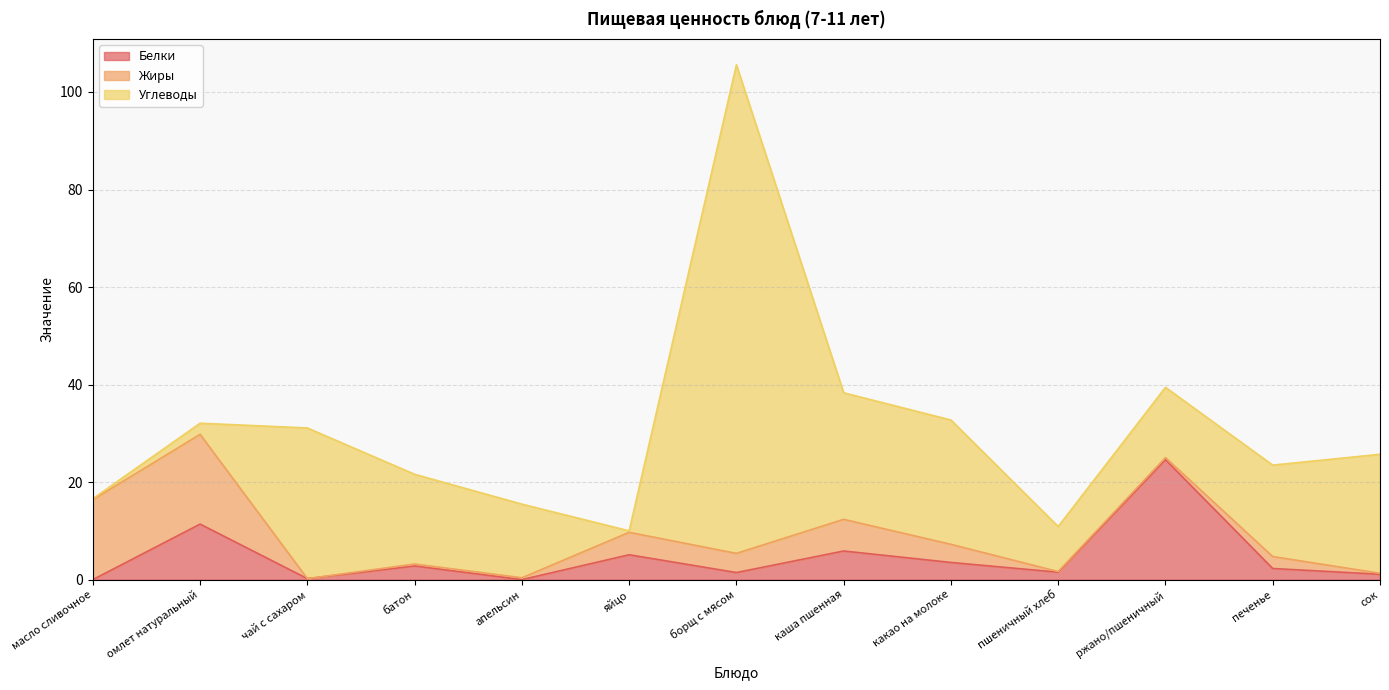

What is the sum of the Белки values at печенье and яйцо?

7.4